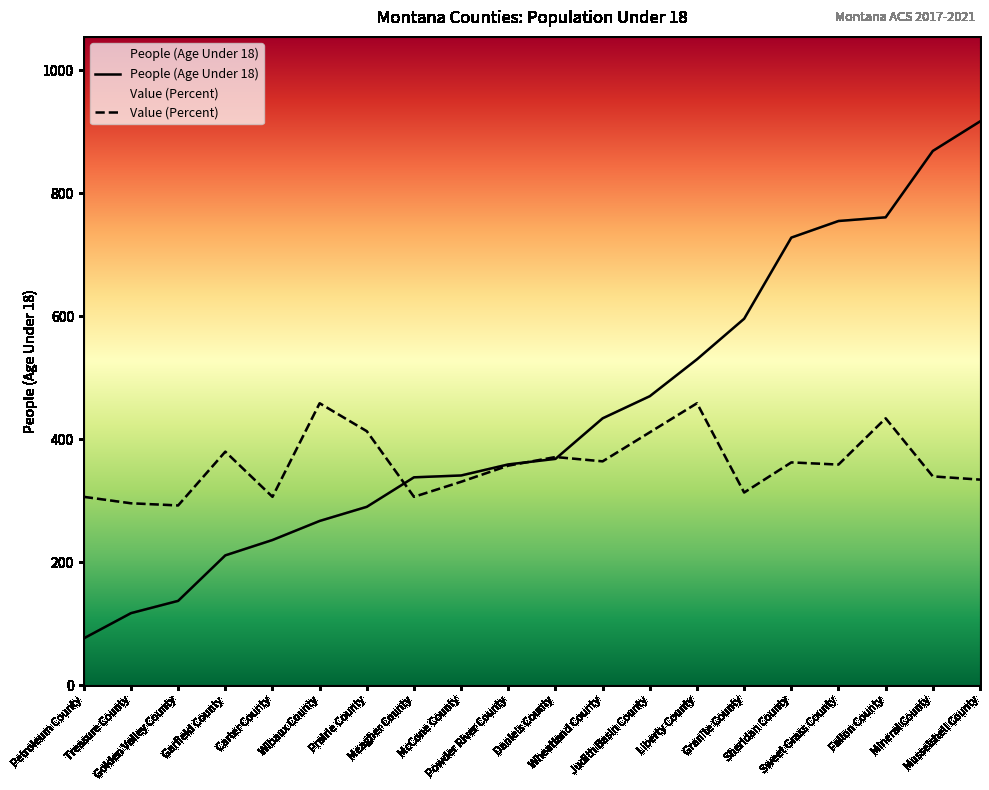

Rank the series by their maximum value, from highest to lowest.

People (Age Under 18), Value (Percent)